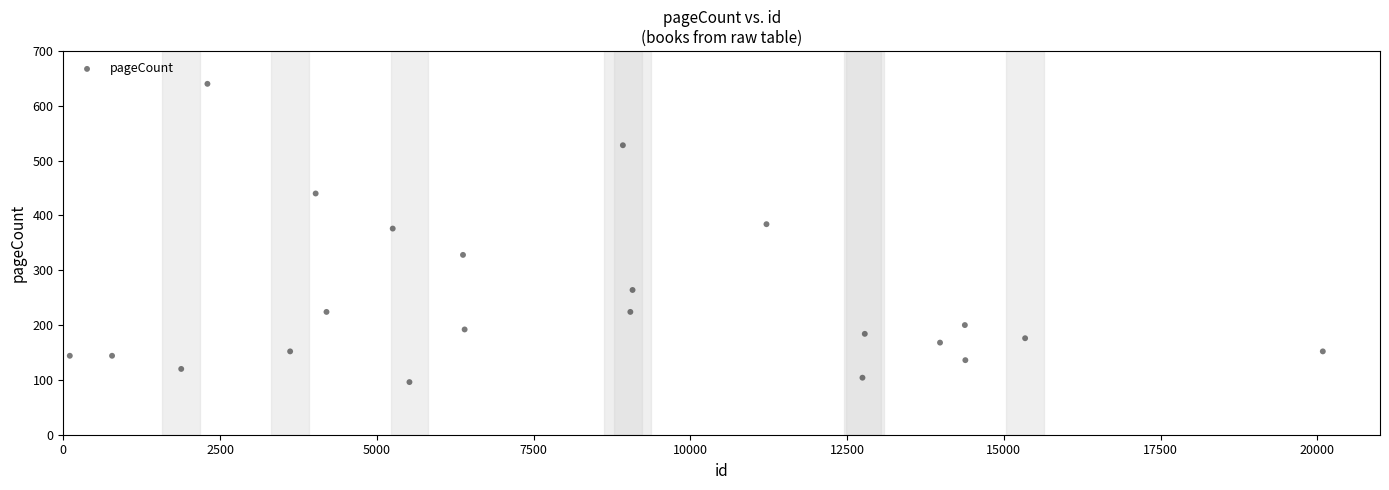

What Y value in the scatter plot is closest to 368?

376